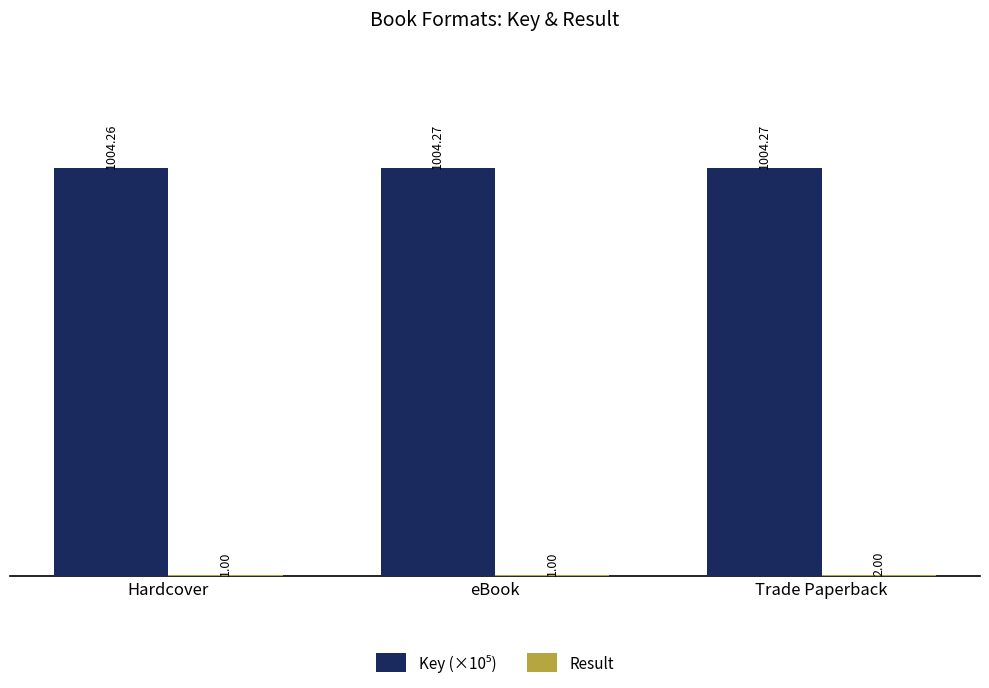

At which category is the sum across all series the highest?

Trade Paperback